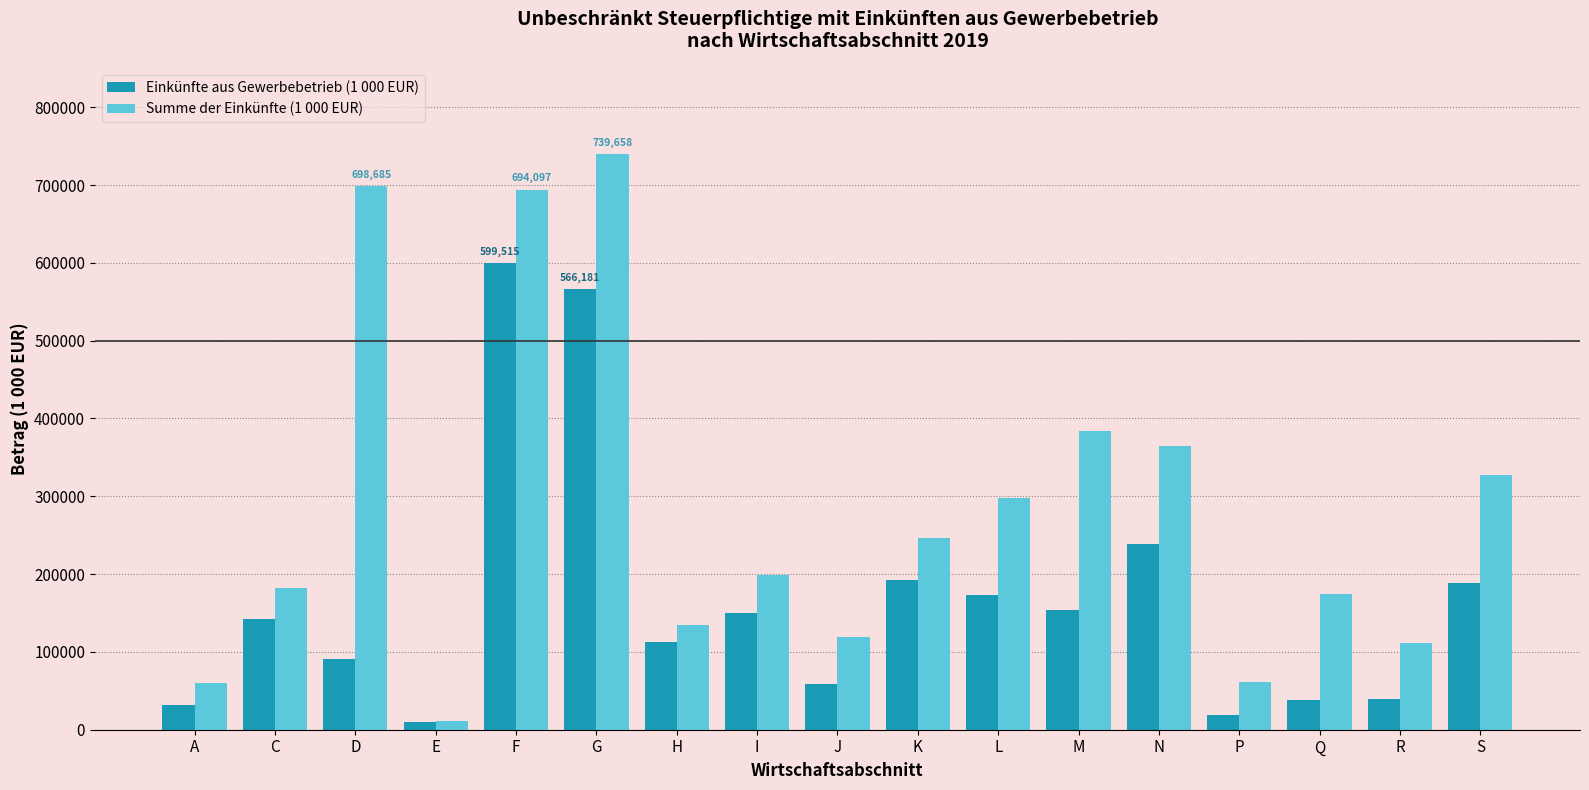

Rank the series by their average value, from lowest to highest.

Einkünfte aus Gewerbebetrieb (1 000 EUR), Summe der Einkünfte (1 000 EUR)